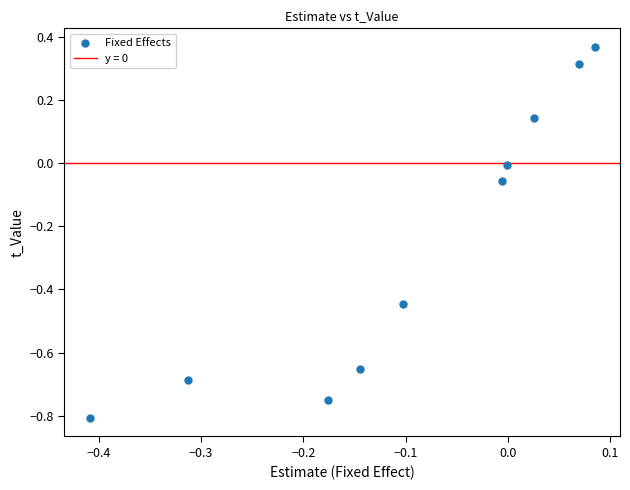

What is the range of Y values (max minus min)?

1.2